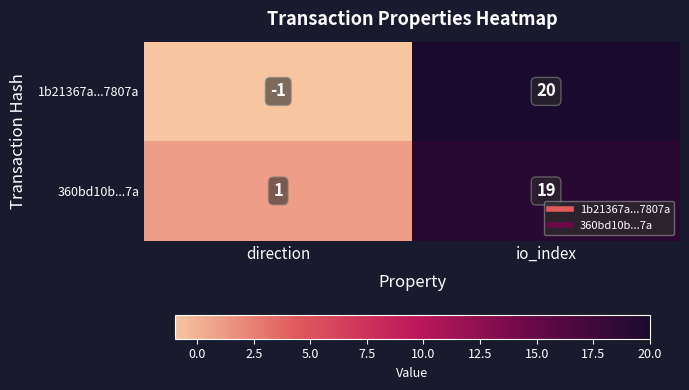

The value of 1b21367a...7807a at io_index is 20. True or false?

True